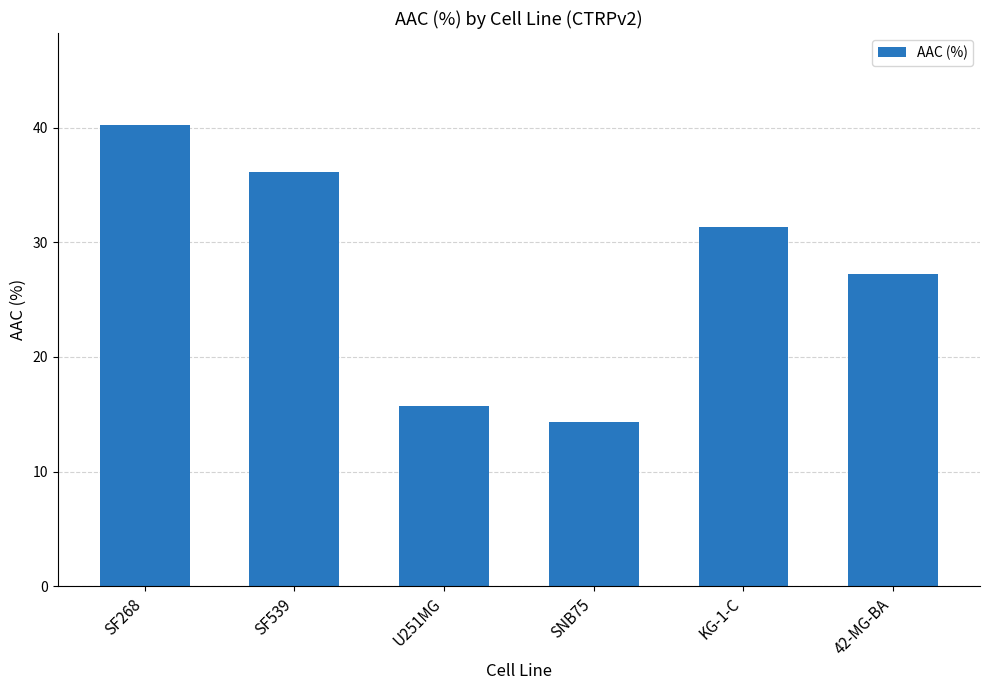

Are the bars grouped side by side (vs. stacked)?

No